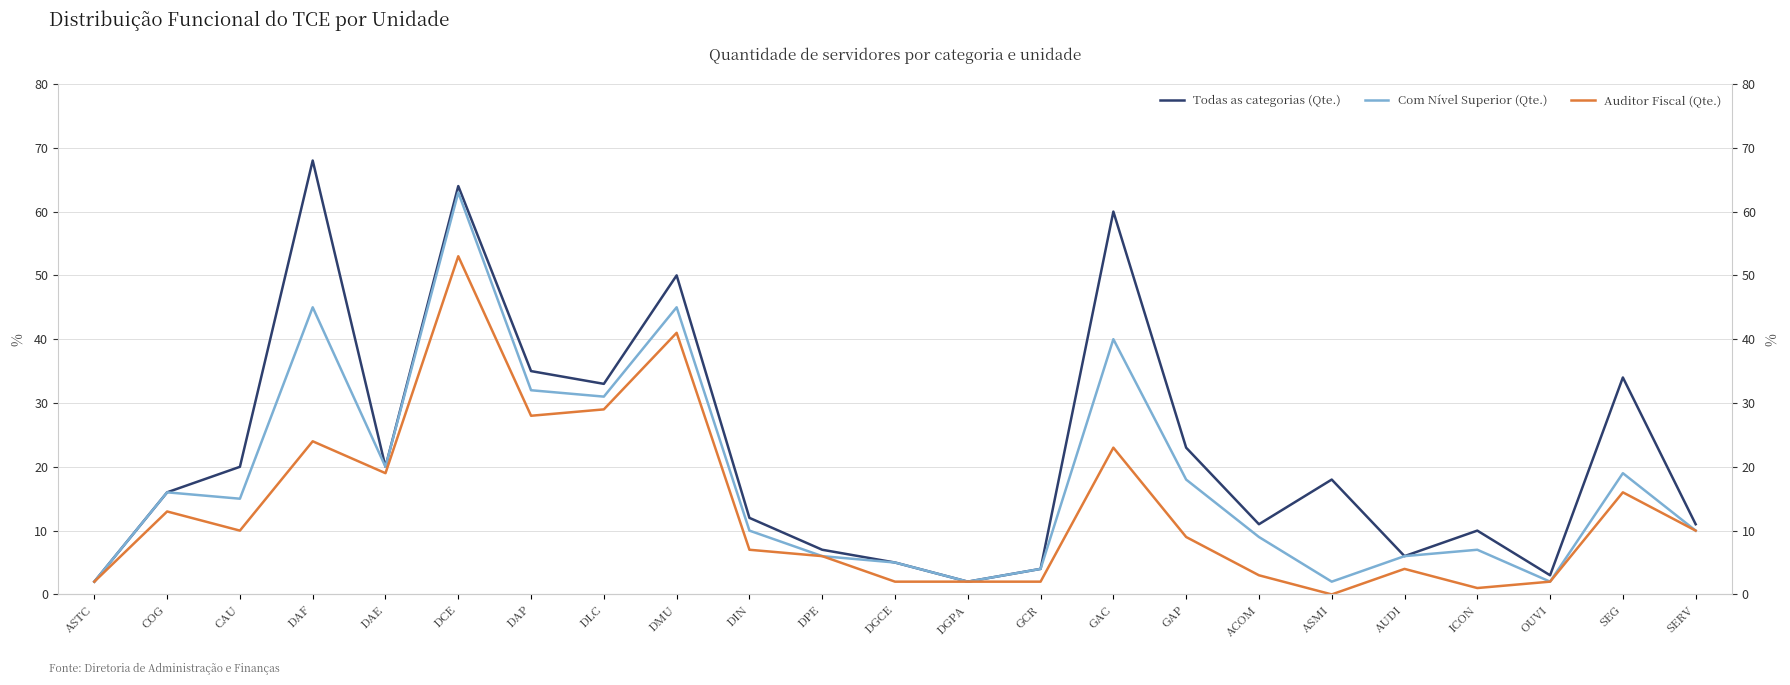

At how many categories does at least one series exceed 62?

2